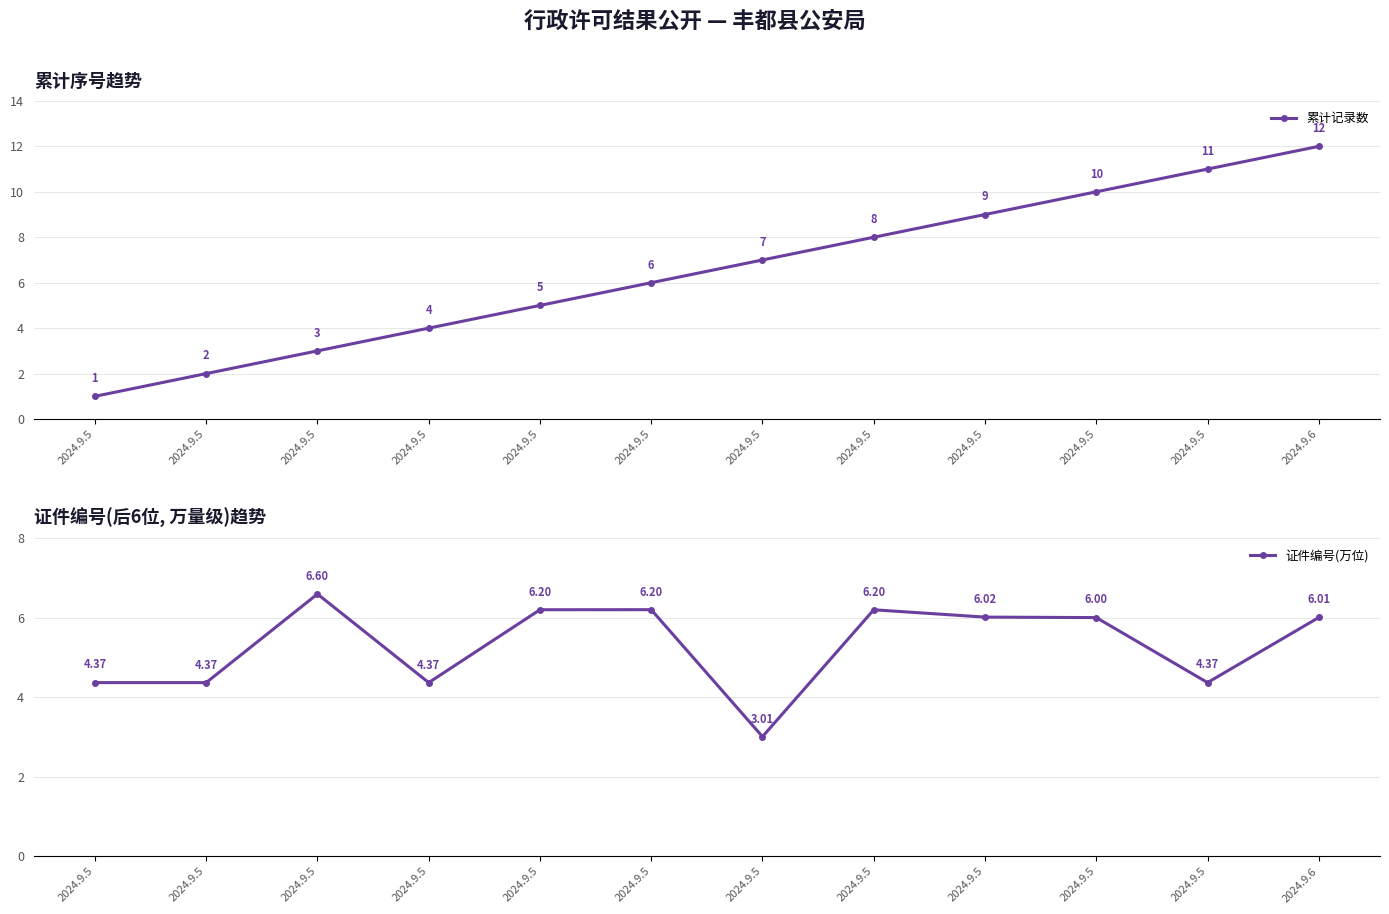

What is the difference between the highest and lowest values at 2024.9.5?

3.4